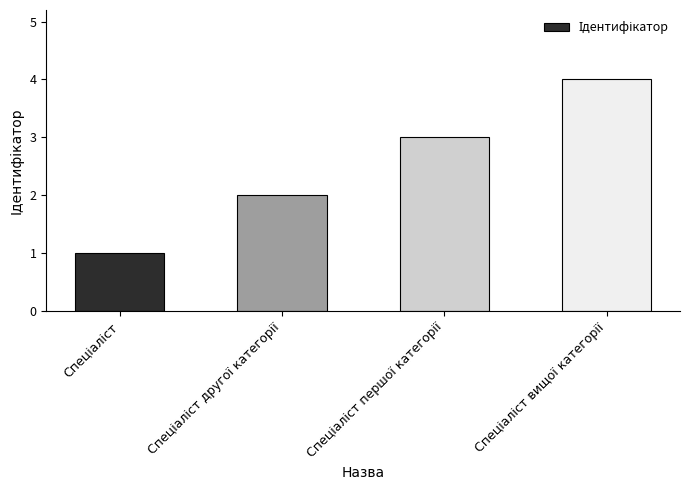

What is the maximum value shown in the chart?

4